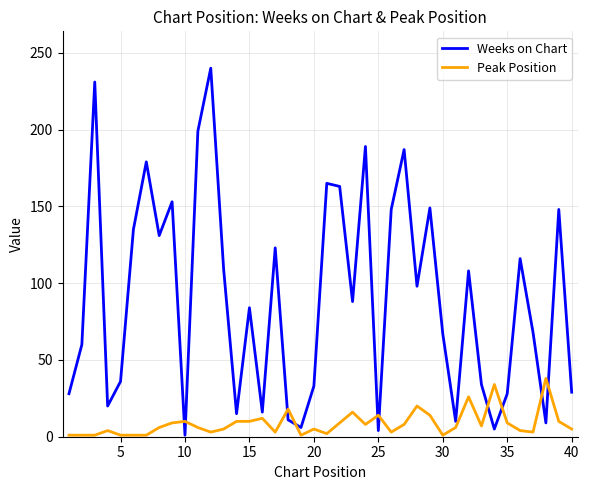

True or false: Peak Position and Weeks on Chart intersect in this chart.

True